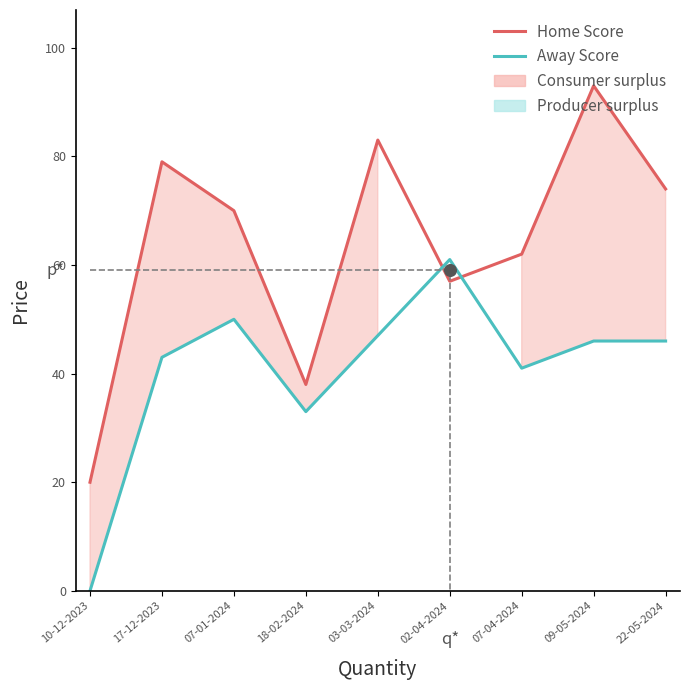

Which series contains the highest Y value?

Home Score